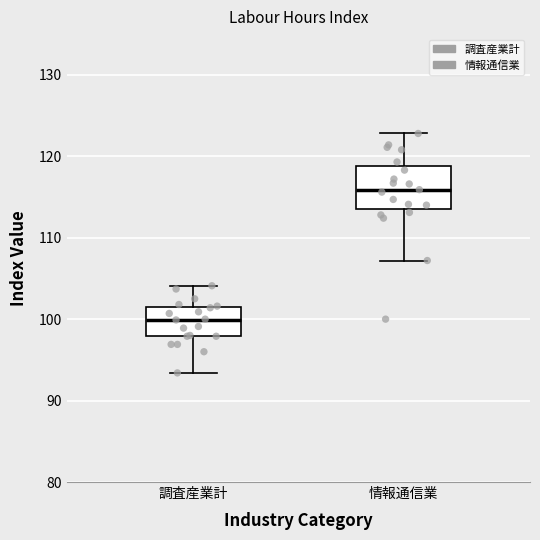

Reading left to right, read every box against the y-axis: the position of its median line, the range the box covers, and the ends of its whiskers. The values are not printed on the chart, so give them approximately, as read against the axis.

調査産業計: median 100, box 98 to 102, whiskers 93 to 104
情報通信業: median 116, box 114 to 119, whiskers 107 to 123